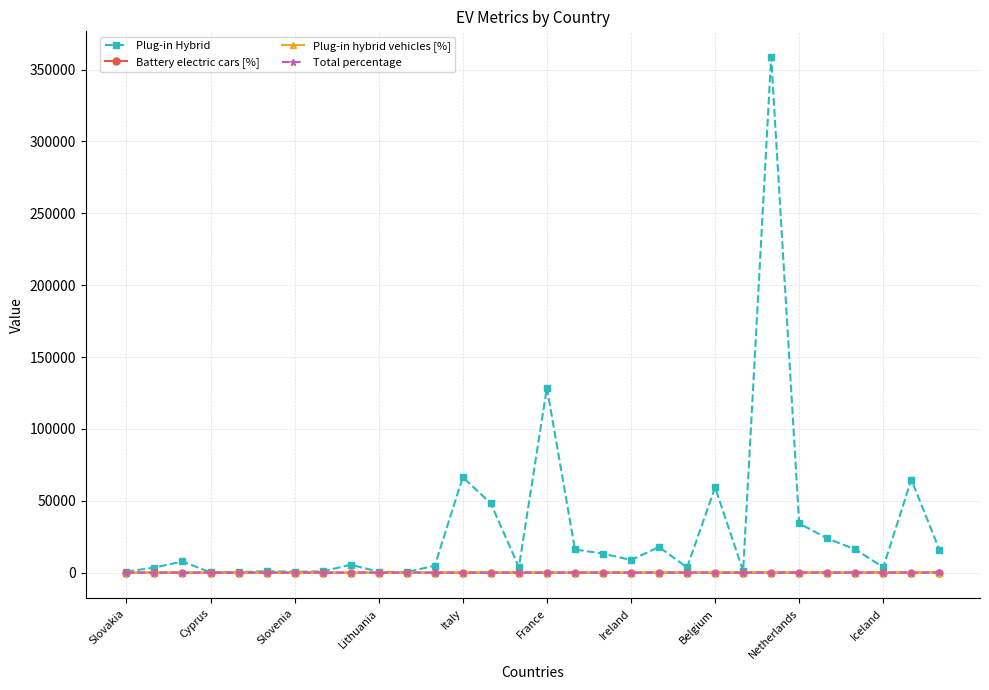

Which series has the widest spread of values?

Plug-in Hybrid